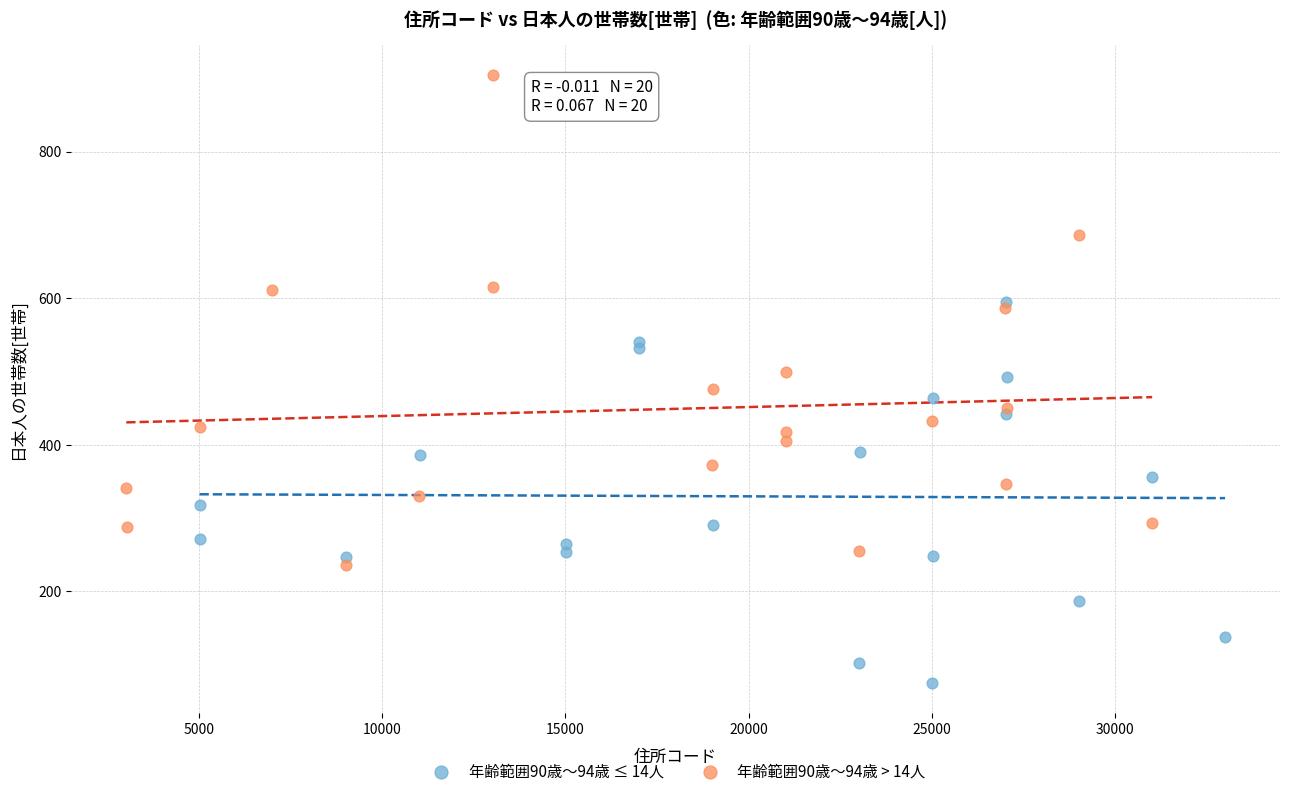

Which series has the widest spread of Y values?

年齢範囲90歳～94歳 > 14人